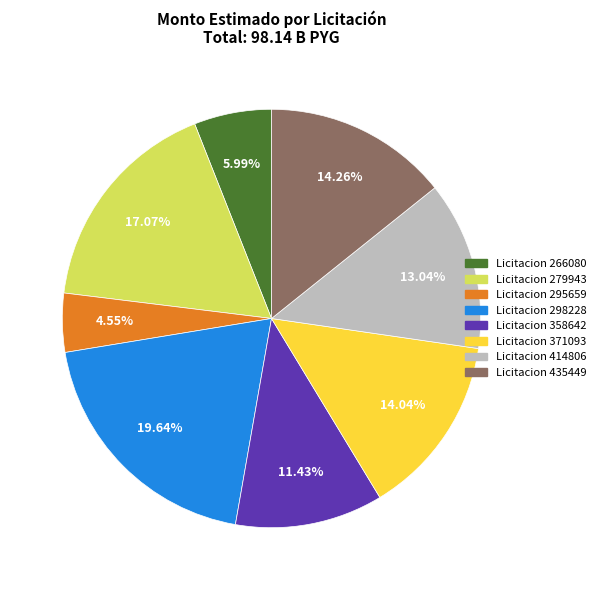

Is there a majority slice in this chart?

No